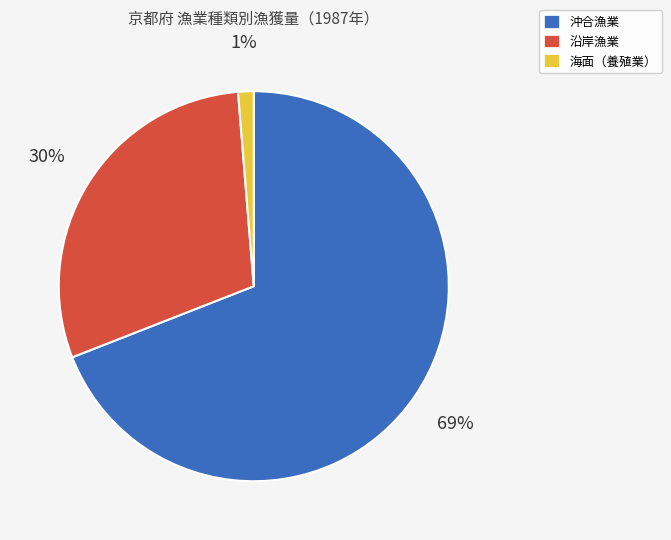

To the nearest percent, what is the average slice percentage?

33%